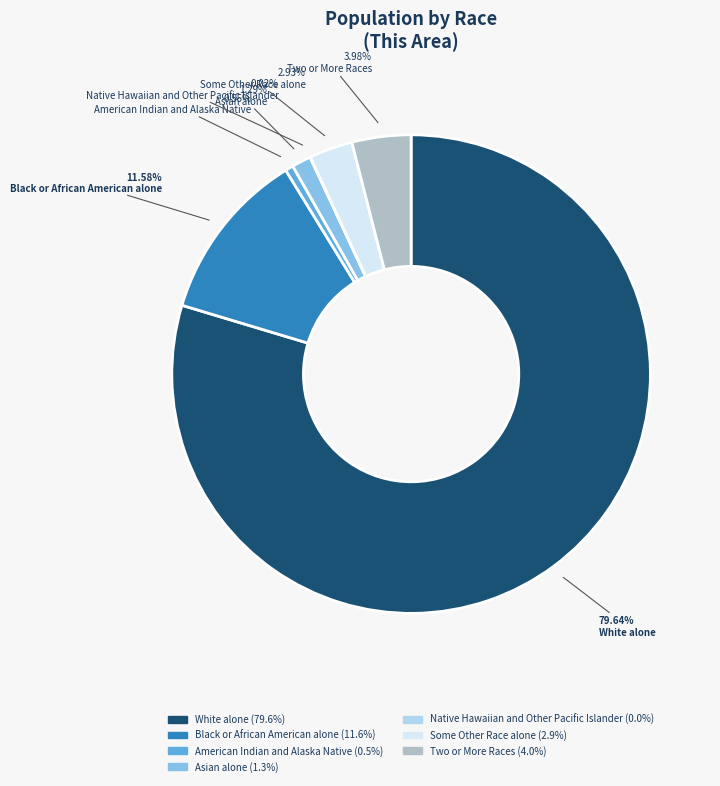

Is there a majority slice in this chart?

Yes